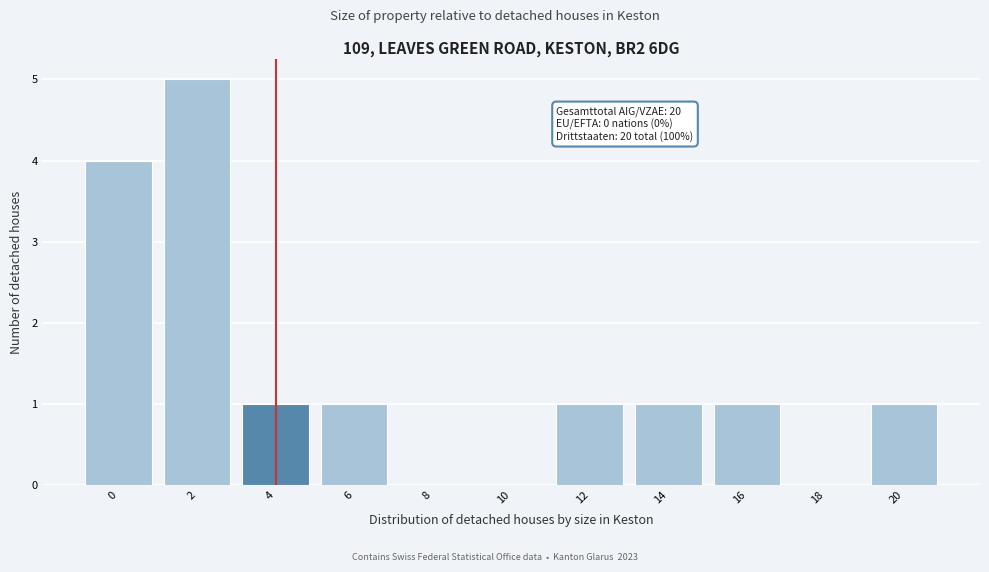

Reading left to right, list all the values displayed in this chart.

0=4	2=5	4=1	6=1	8=0	10=0	12=1	14=1	16=1	18=0	20=1